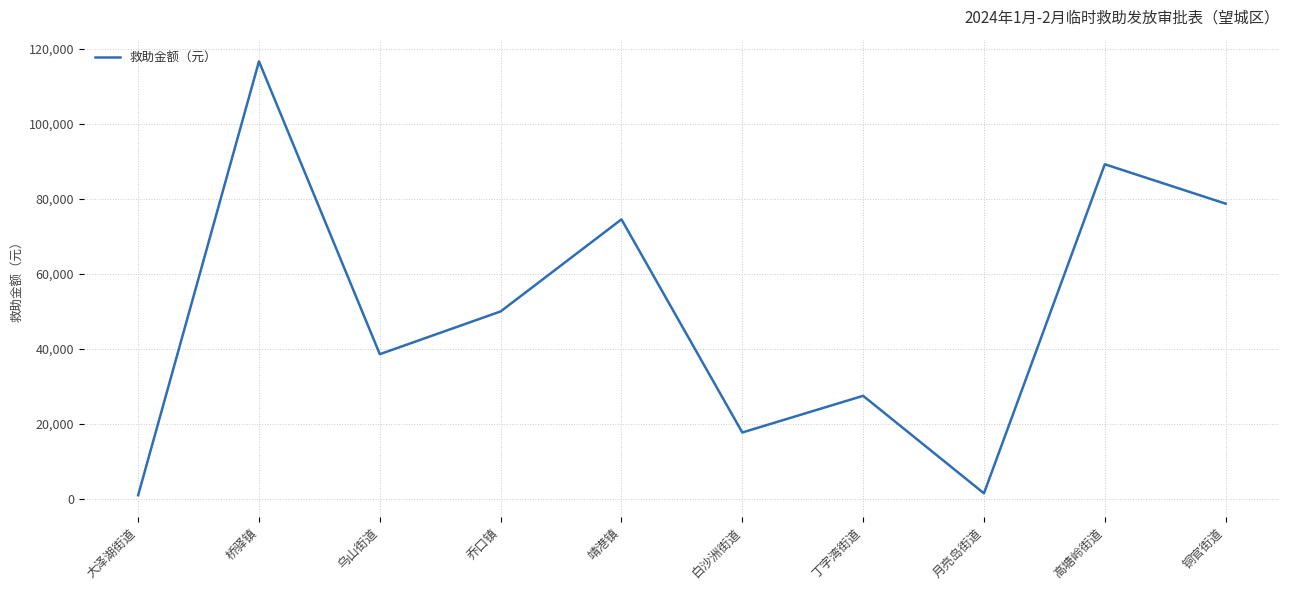

The value at 乌山街道 is 21786. True or false?

False